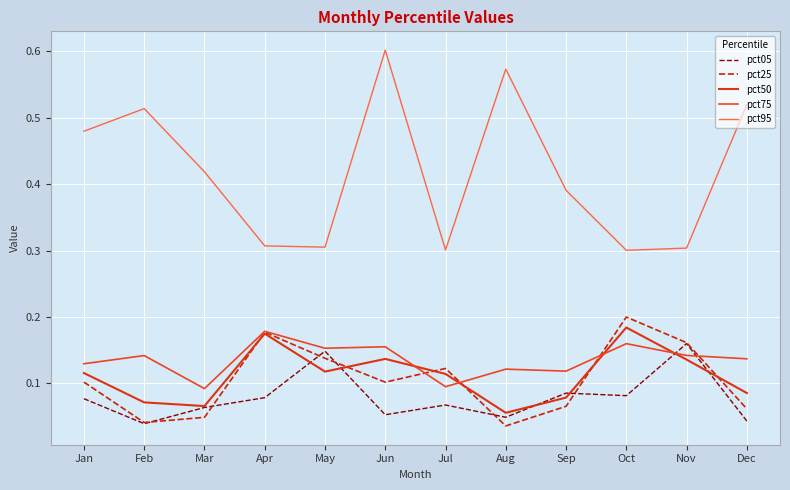

Where is the first local maximum for pct25?

Apr